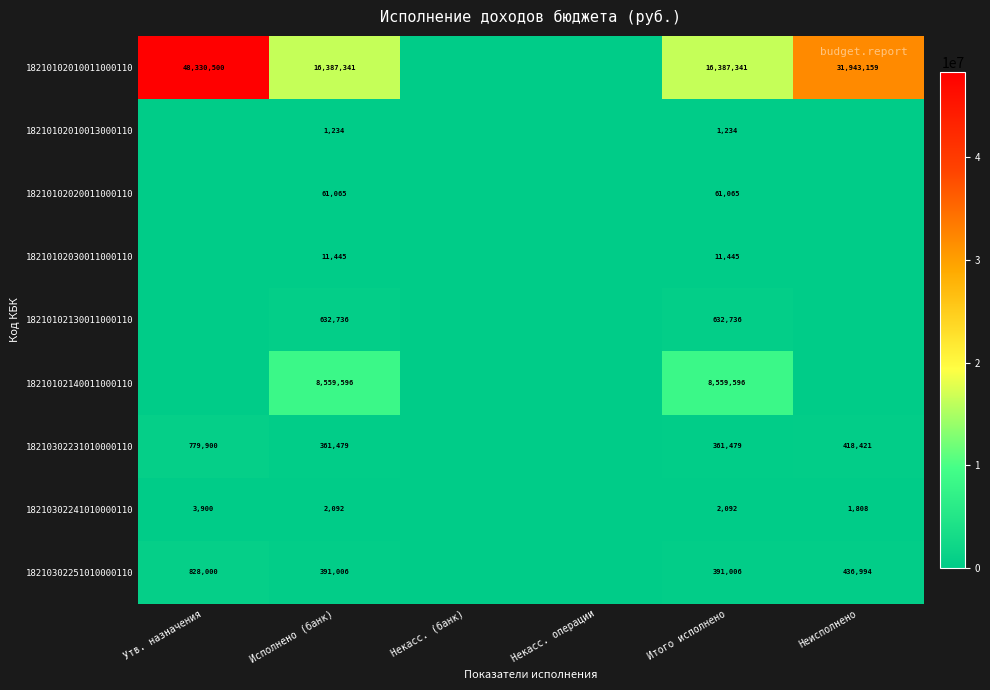

True or false: 18210102010011000110 has a value of 13742487.0 at Неисполнено.

False